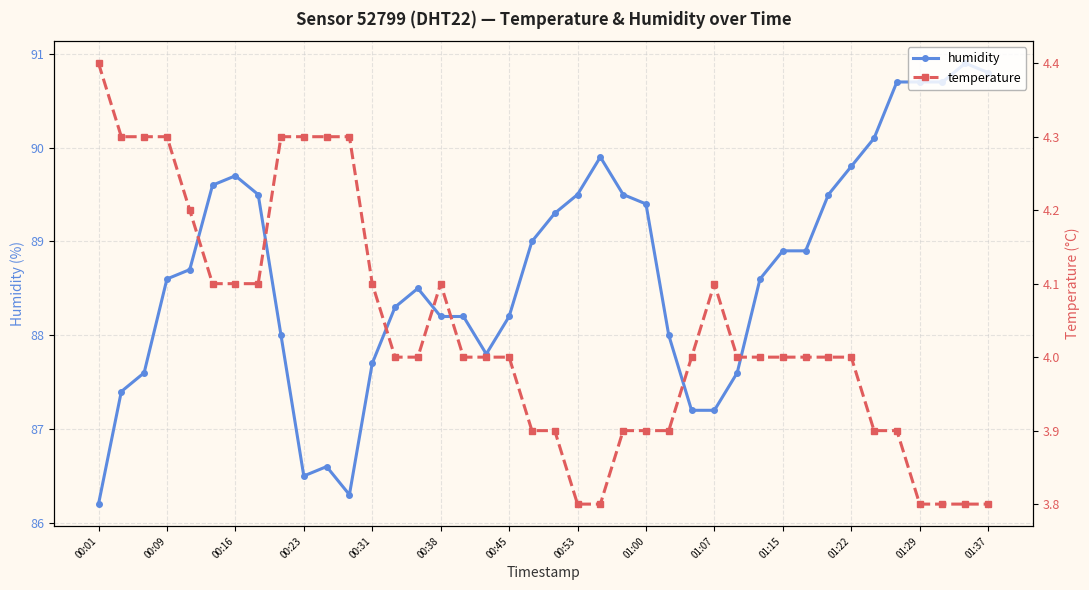

What value does the humidity series have at 01:07?

87.2